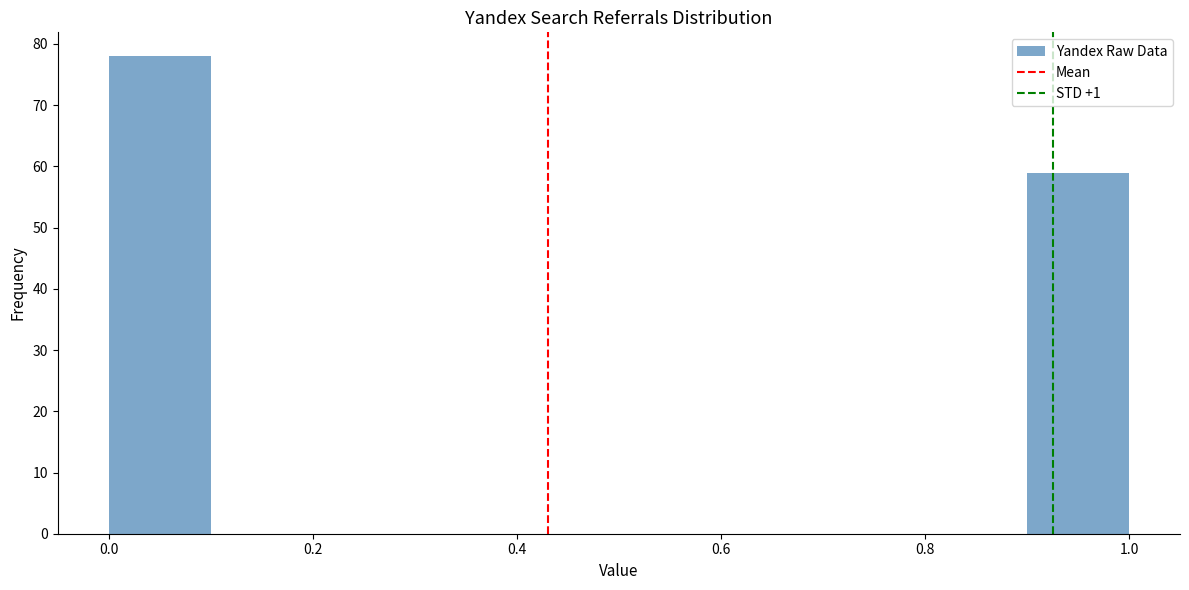

How tall is the bar that spans 0.0 to 0.1 on the x-axis? The values are not printed on the chart, so give them approximately, as read against the axis.

78